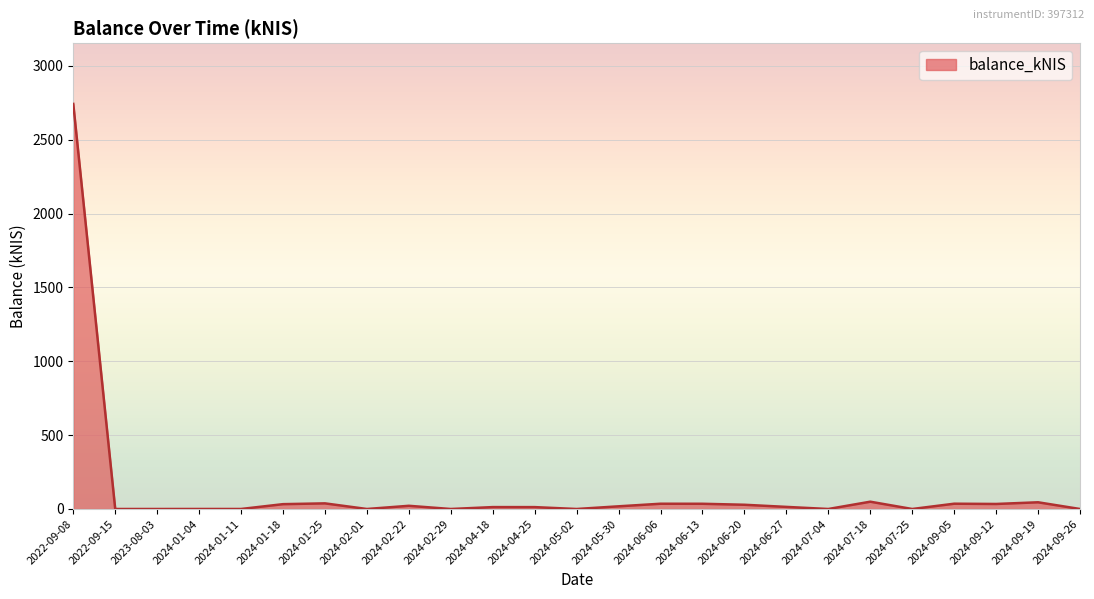

Is it true that the value at 2022-09-15 is 0.0?

True